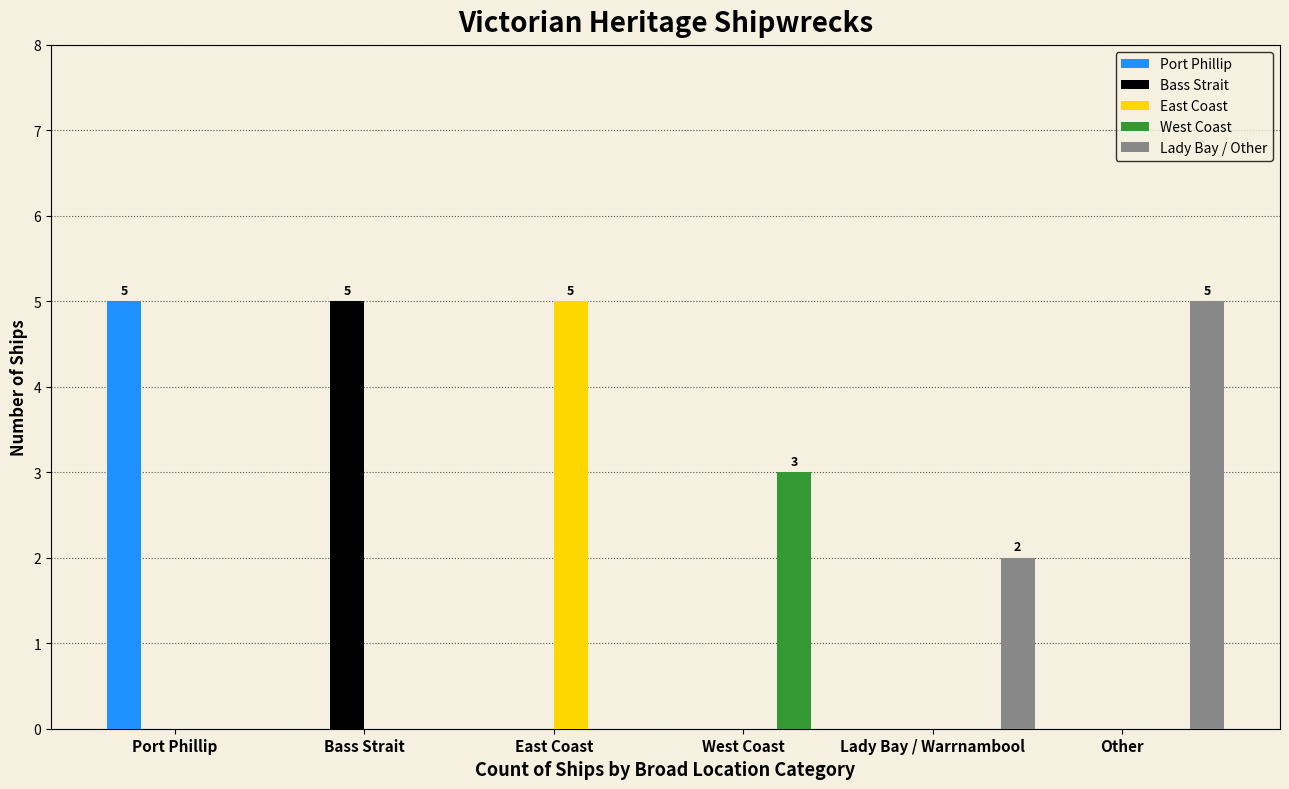

Reading left to right, what are all the values shown in this chart?

Port Phillip: 5	0	0	0	0	0
Bass Strait: 0	5	0	0	0	0
East Coast: 0	0	5	0	0	0
West Coast: 0	0	0	3	0	0
Lady Bay / Other: 0	0	0	0	2	5